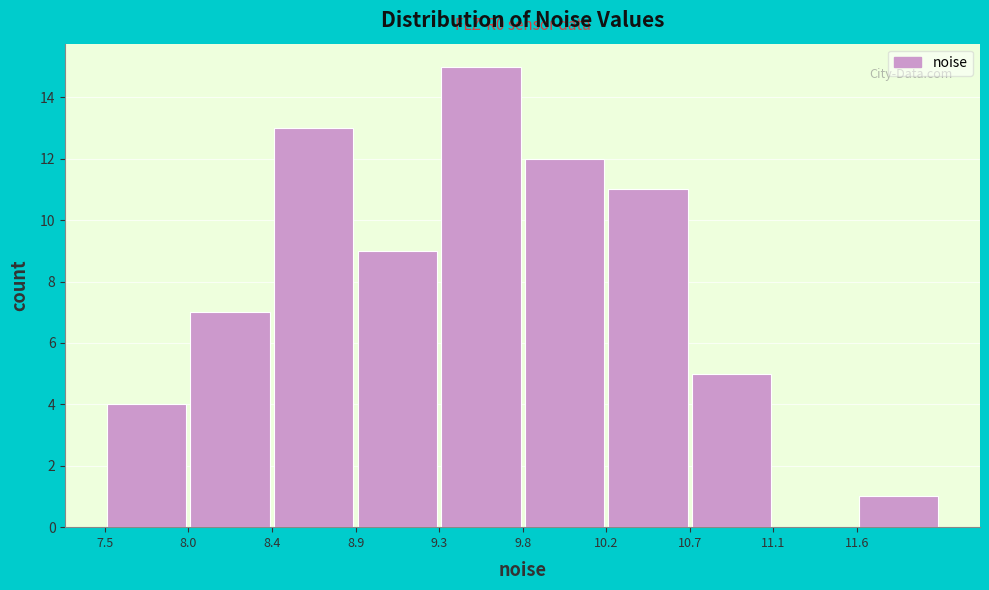

Over which range of the x-axis is the bar tallest?

9.30 to 9.75